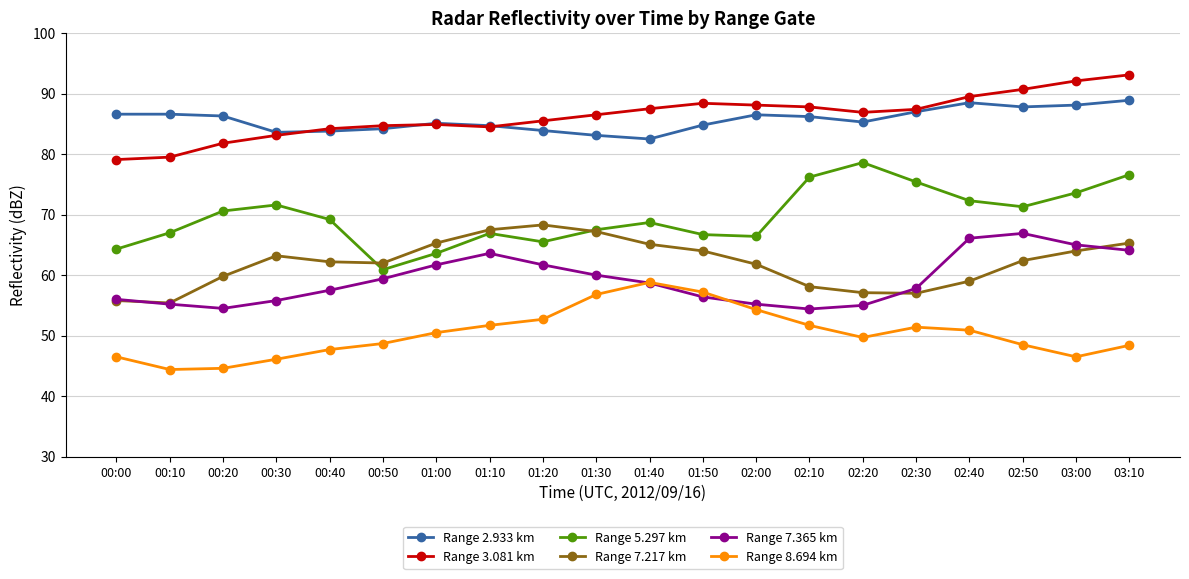

How many values in the Range 3.081 km series exceed 86?

11